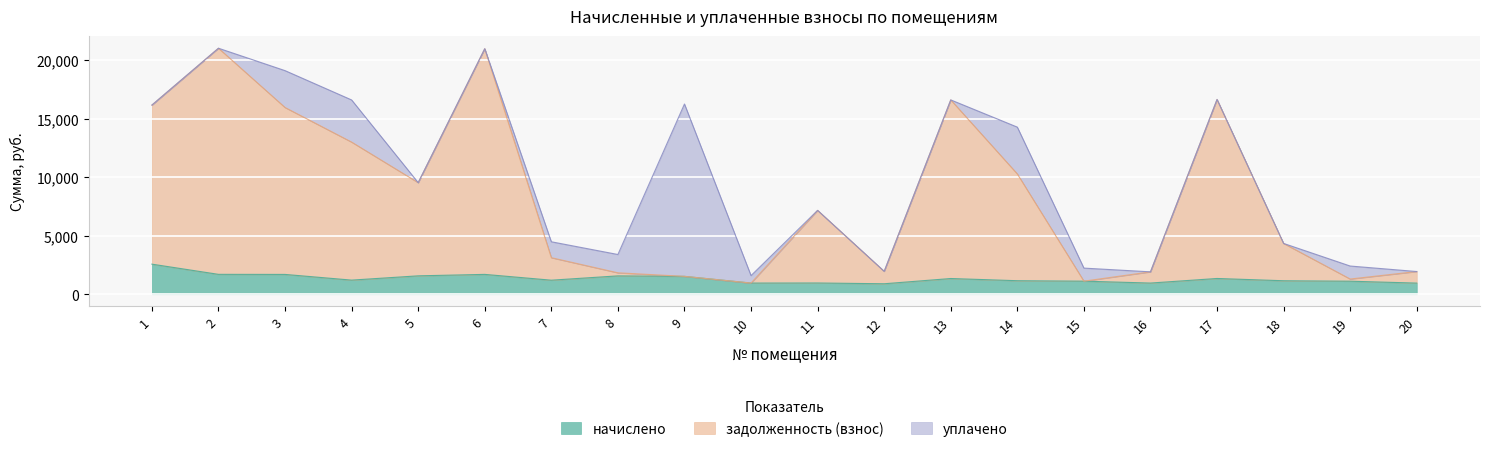

What is the highest value of the задолженность (взнос) series?

21015.0